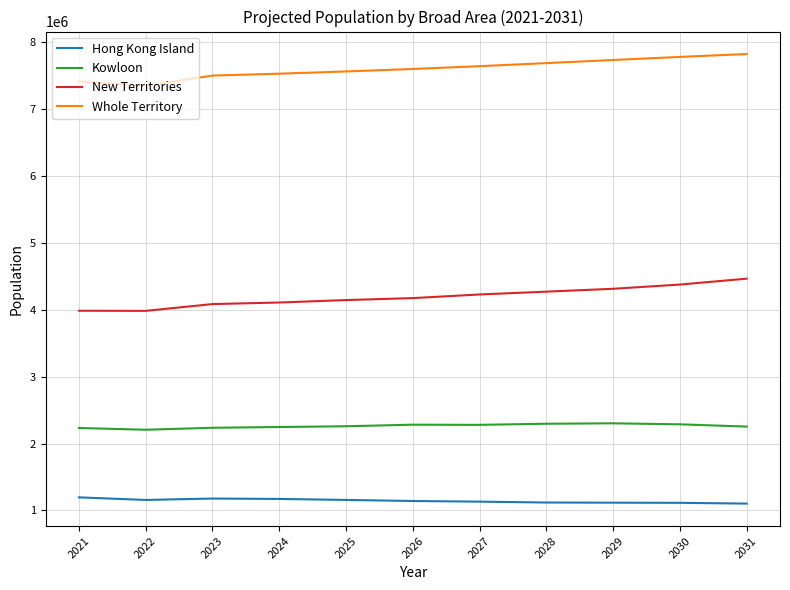

Rank the series by their maximum value, from lowest to highest.

Hong Kong Island, Kowloon, New Territories, Whole Territory